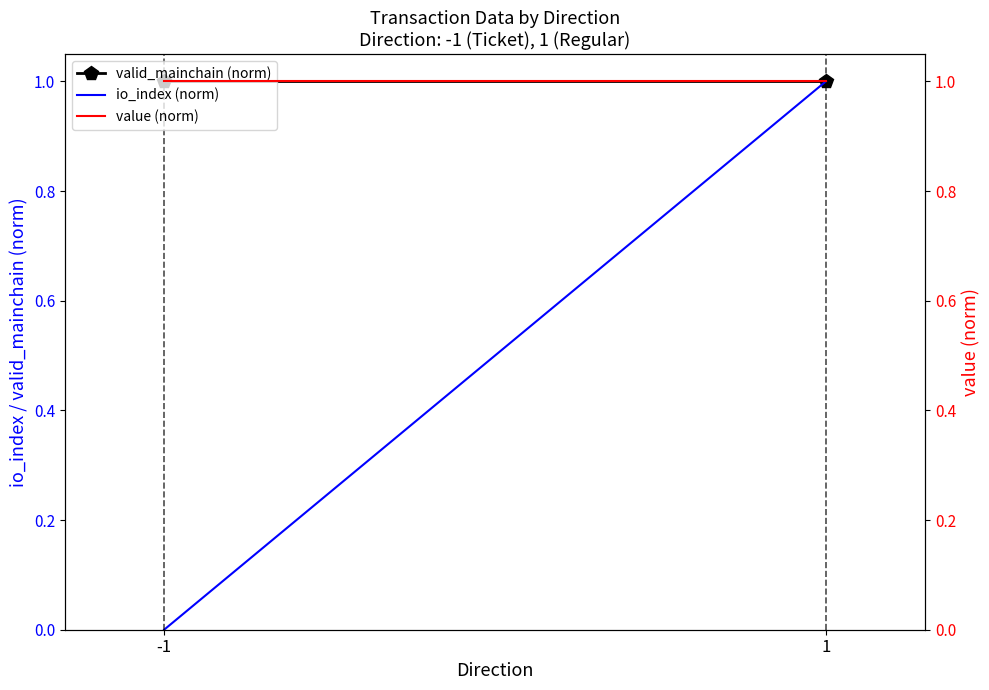

Rank the series by their maximum value, from lowest to highest.

valid_mainchain (norm), io_index (norm), value (norm)